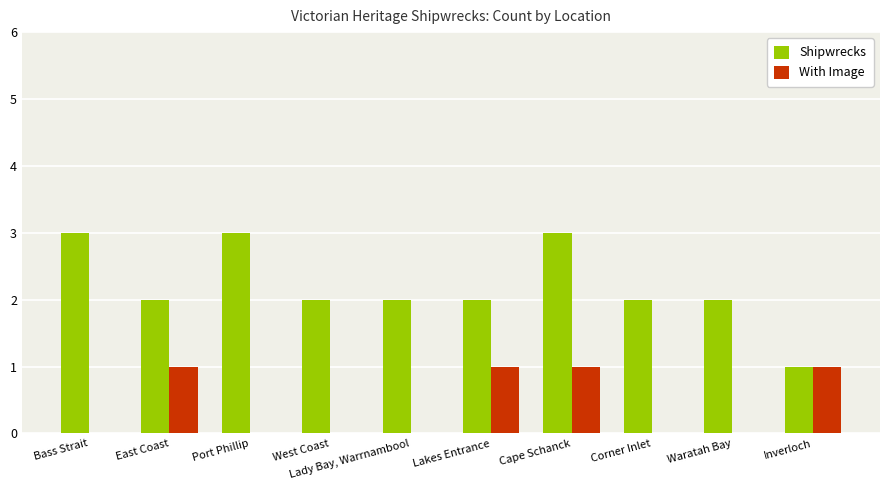

Where does the Shipwrecks series first go above 2?

Bass Strait